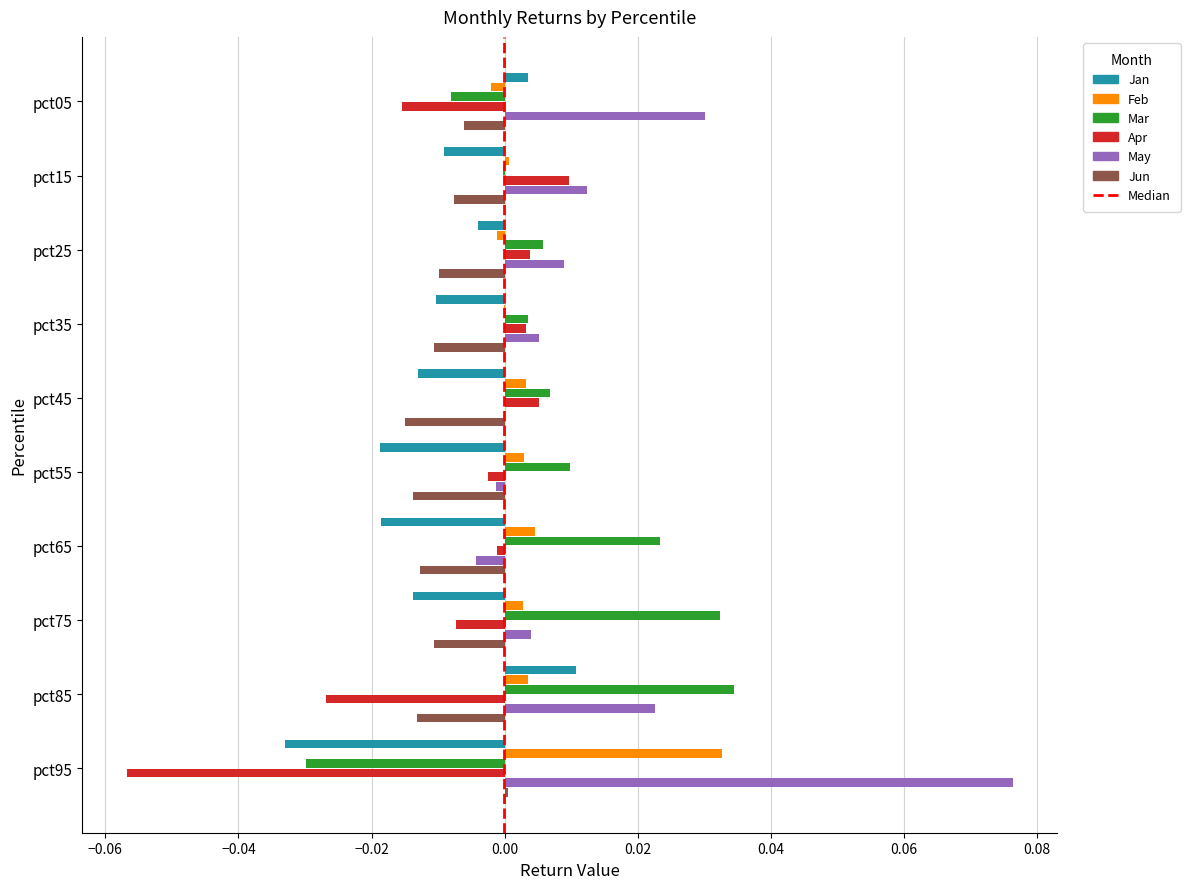

At which category does the chart reach its peak across all series?

pct95